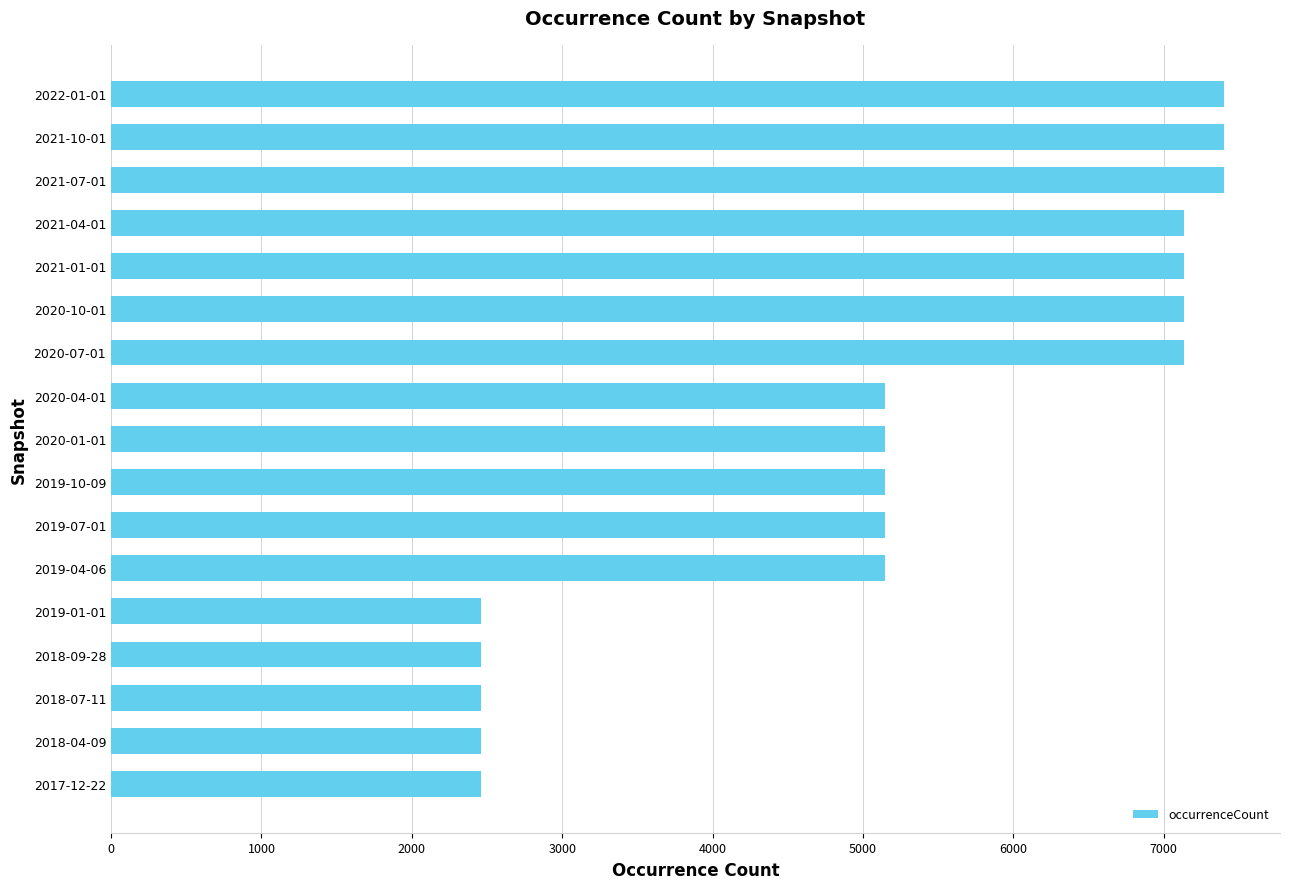

Approximately how many times larger is the value at 2020-10-01 compared to 2019-01-01?

2.9